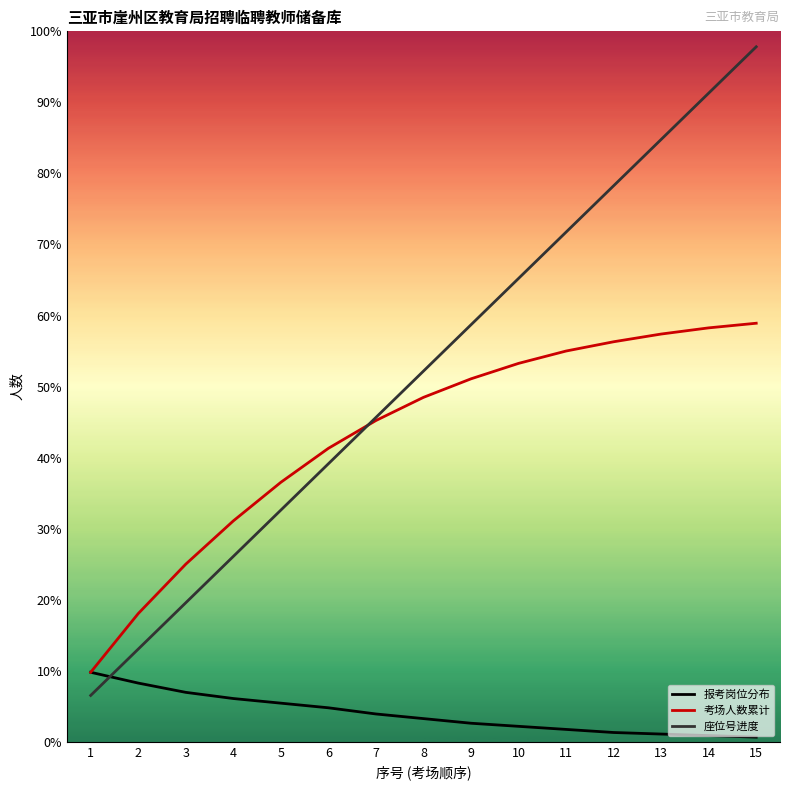

Which series has the largest total across all categories?

座位号进度